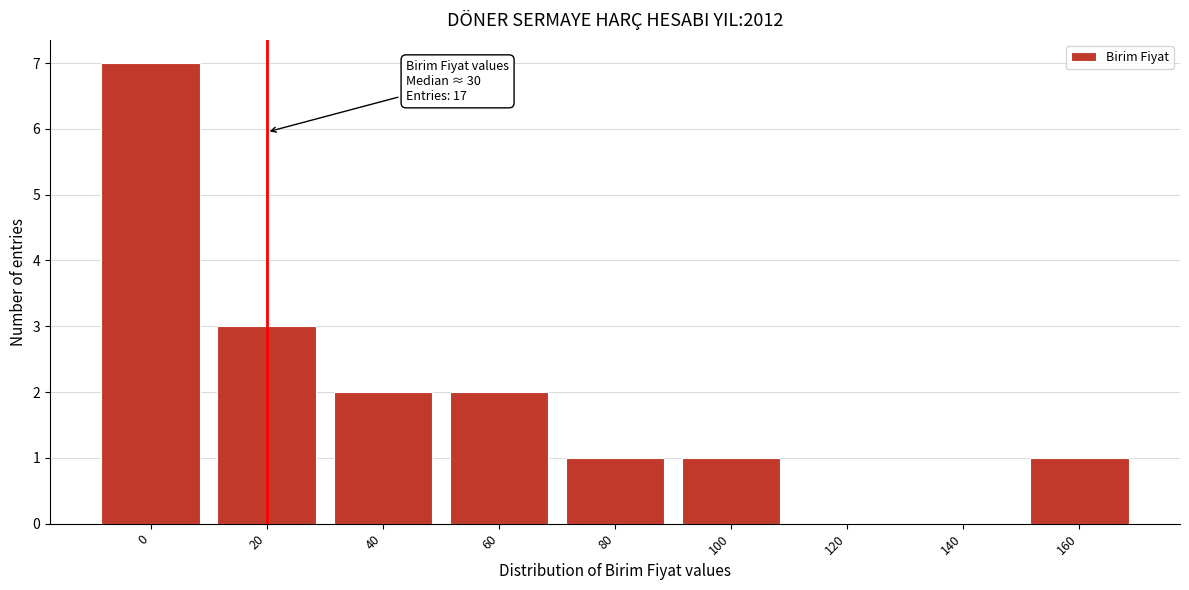

Reading left to right, what are all the values shown in this chart?

0=7	20=3	40=2	60=2	80=1	100=1	120=0	140=0	160=1